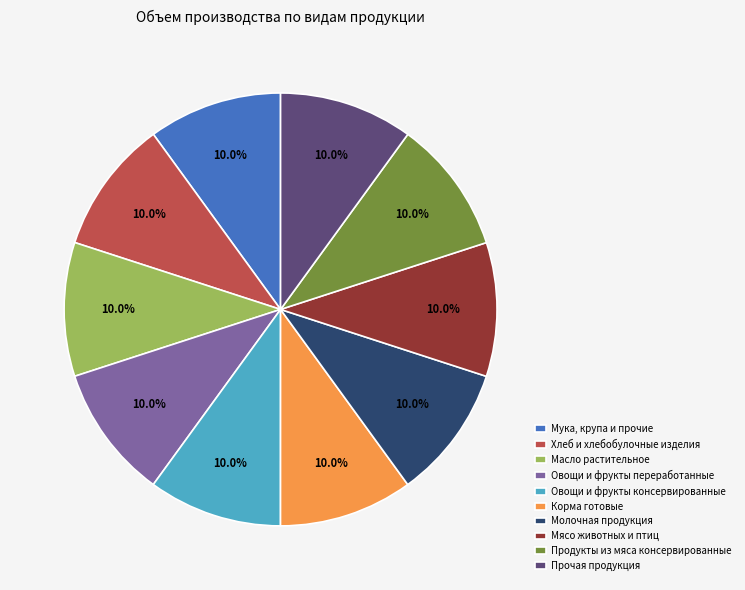

To the nearest percent, what portion does Корма готовые represent?

10%